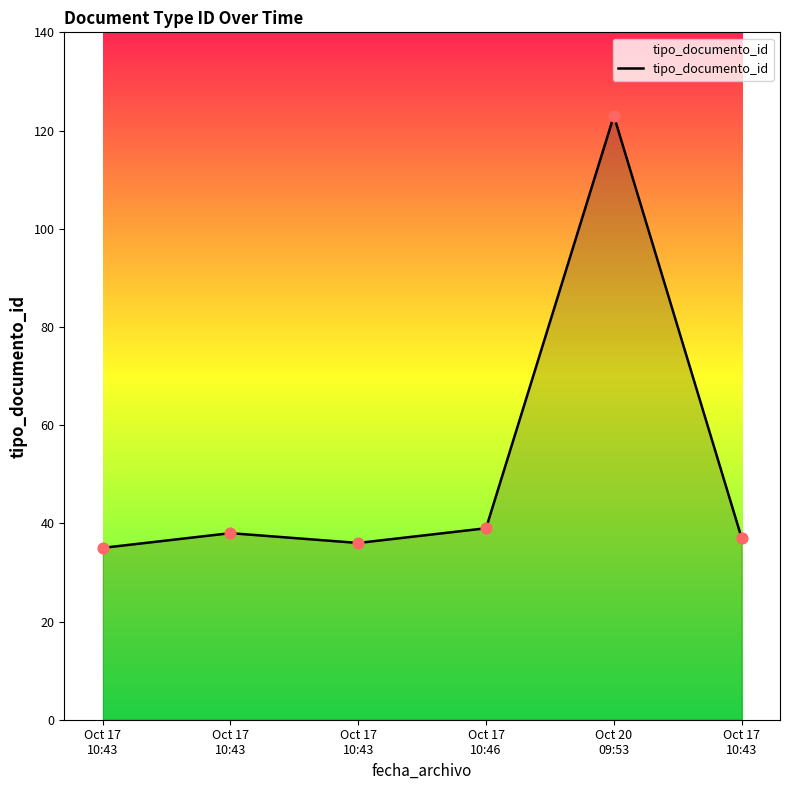

Which has a higher value, Oct 17
10:43 or Oct 17
10:46?

Oct 17
10:46